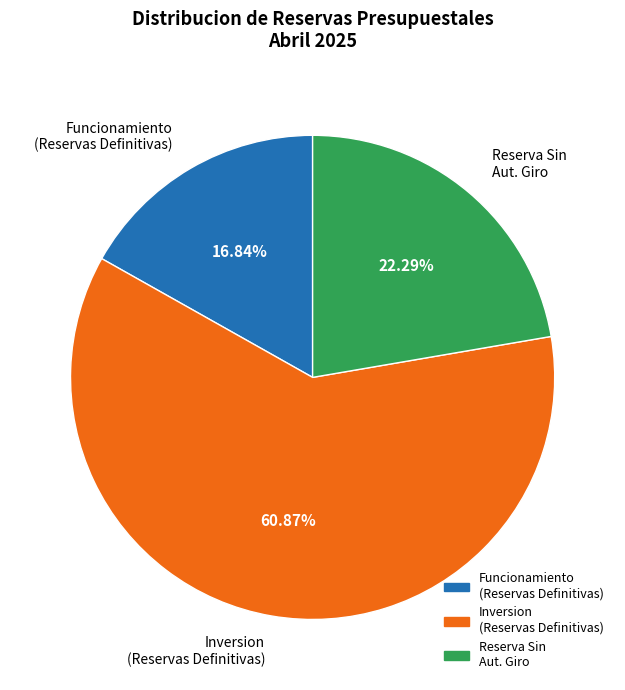

Does any single category account for the majority?

Yes